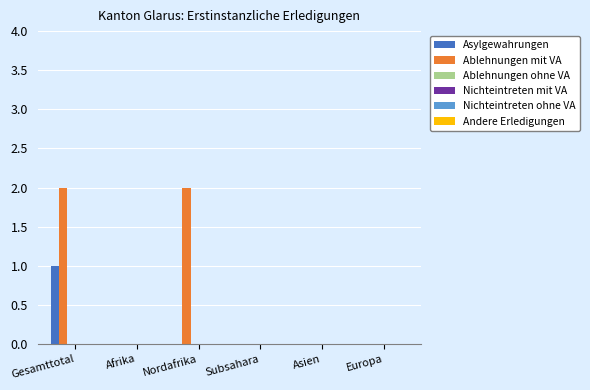

Which series has the largest total across all categories?

Ablehnungen mit VA